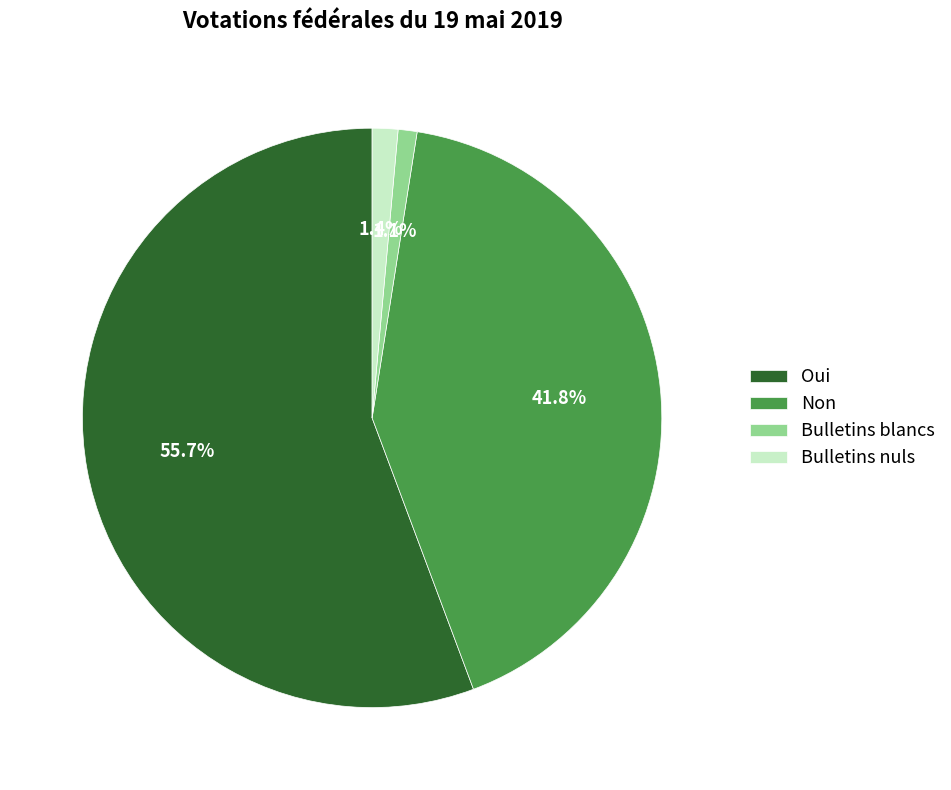

To the nearest percent, what portion does Bulletins blancs represent?

1%